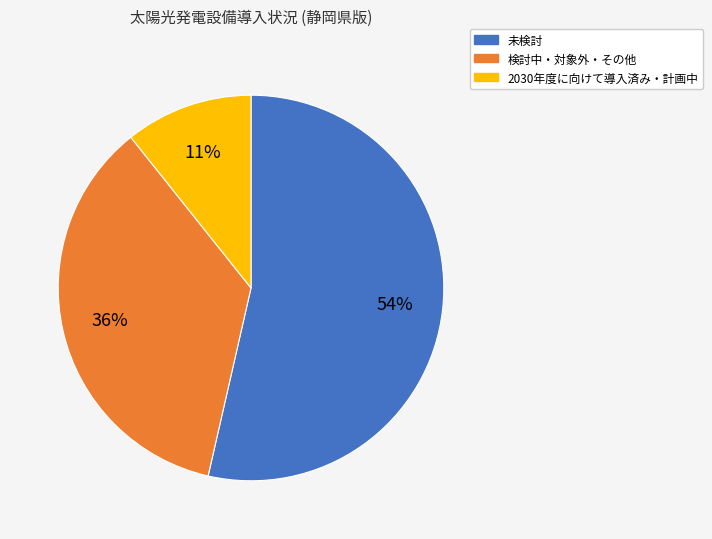

Is there a majority slice in this chart?

Yes